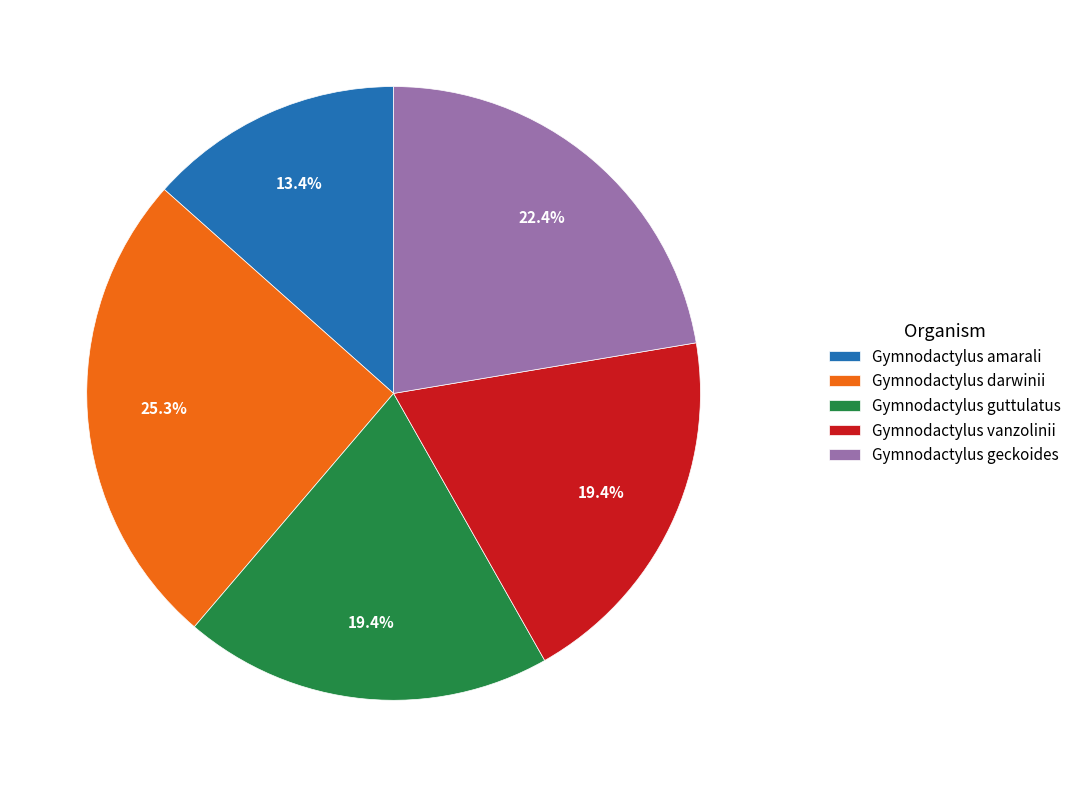

To the nearest percent, what portion does Gymnodactylus darwinii represent?

25%